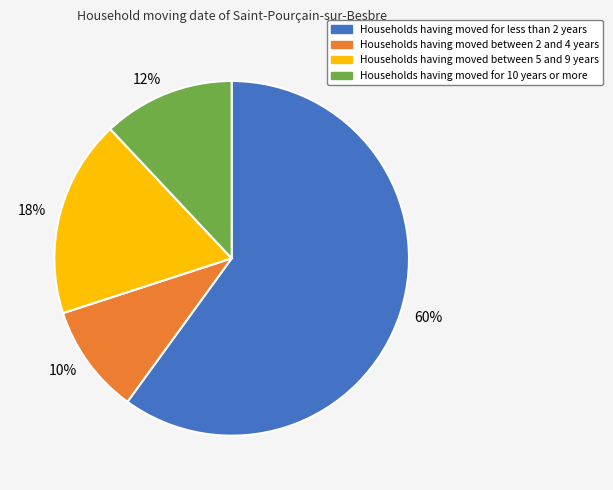

To the nearest percent, what is the difference between the largest and smallest slice percentages?

50%